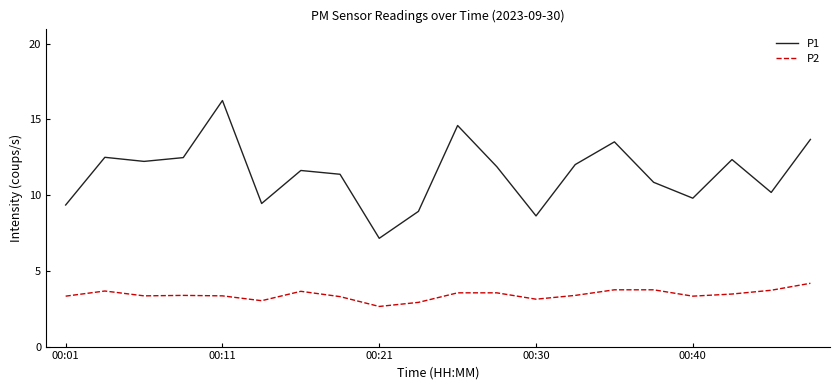

True or false: P1 and P2 cross at least once.

False